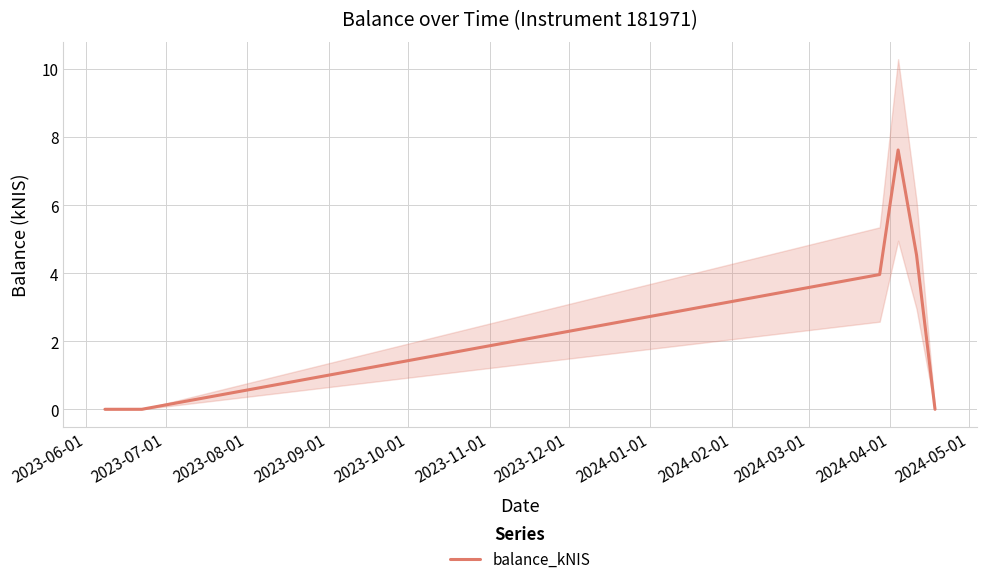

What is the label of the 6th point from the right?

2023-06-01